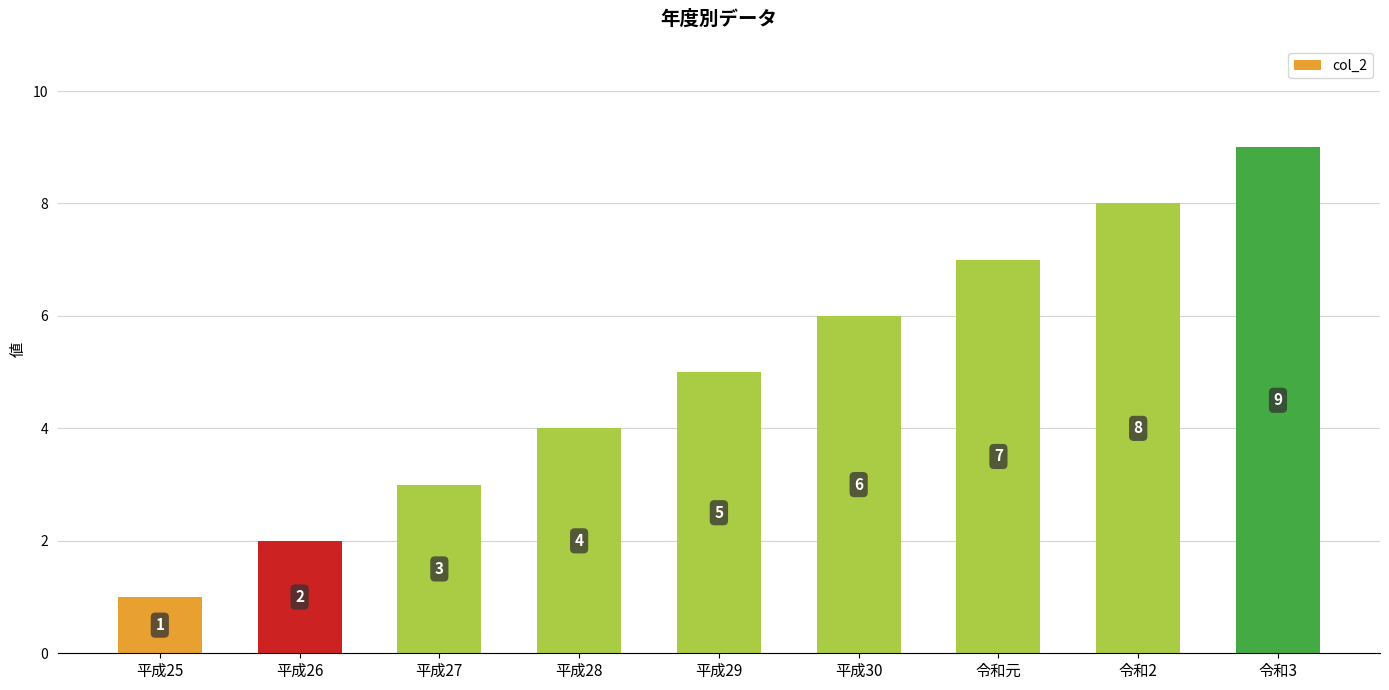

At which label is the value closest to 5?

平成29